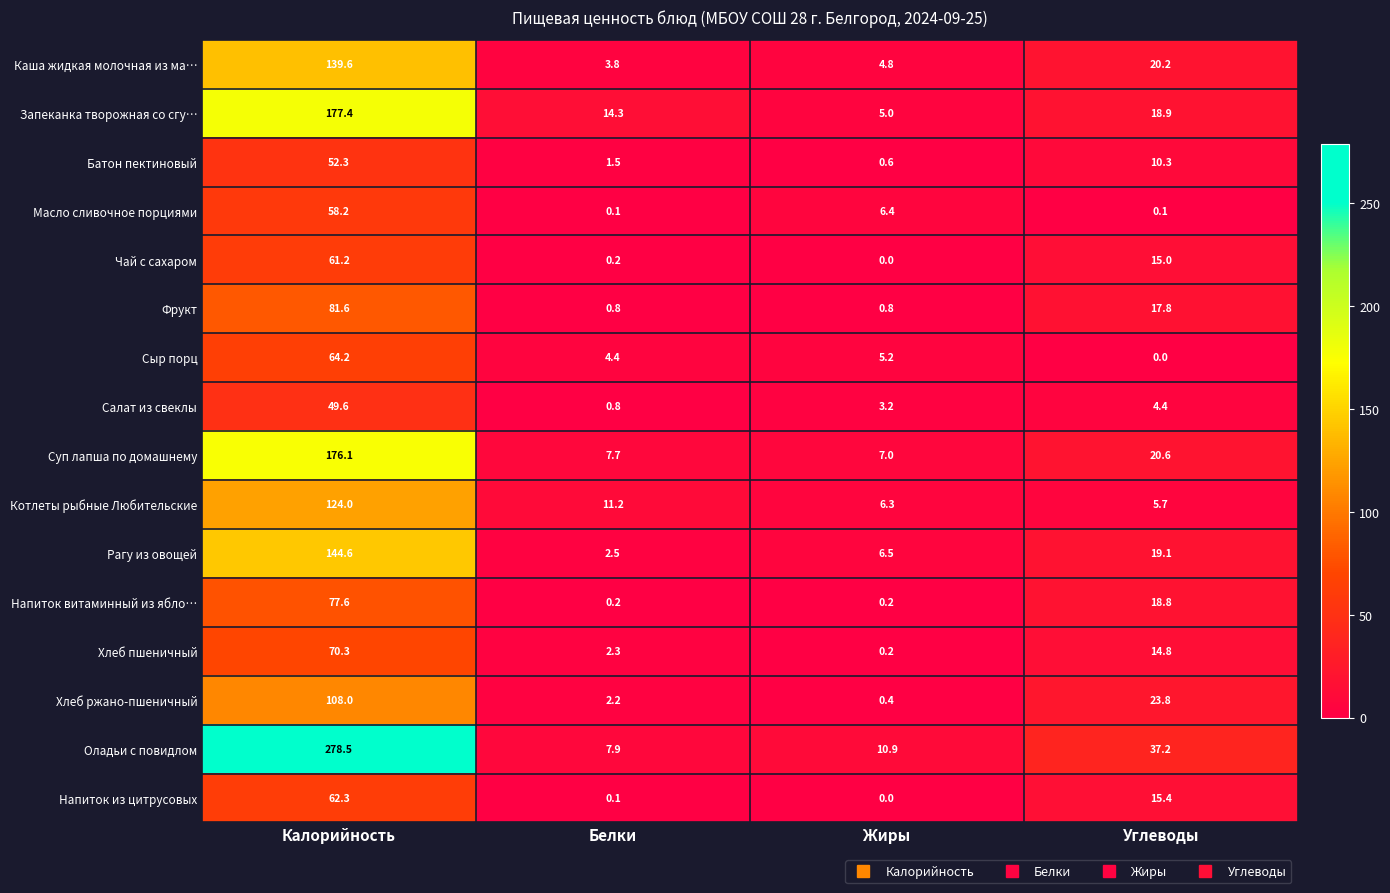

Is it true that Сыр порц equals 5.2 at Жиры?

True